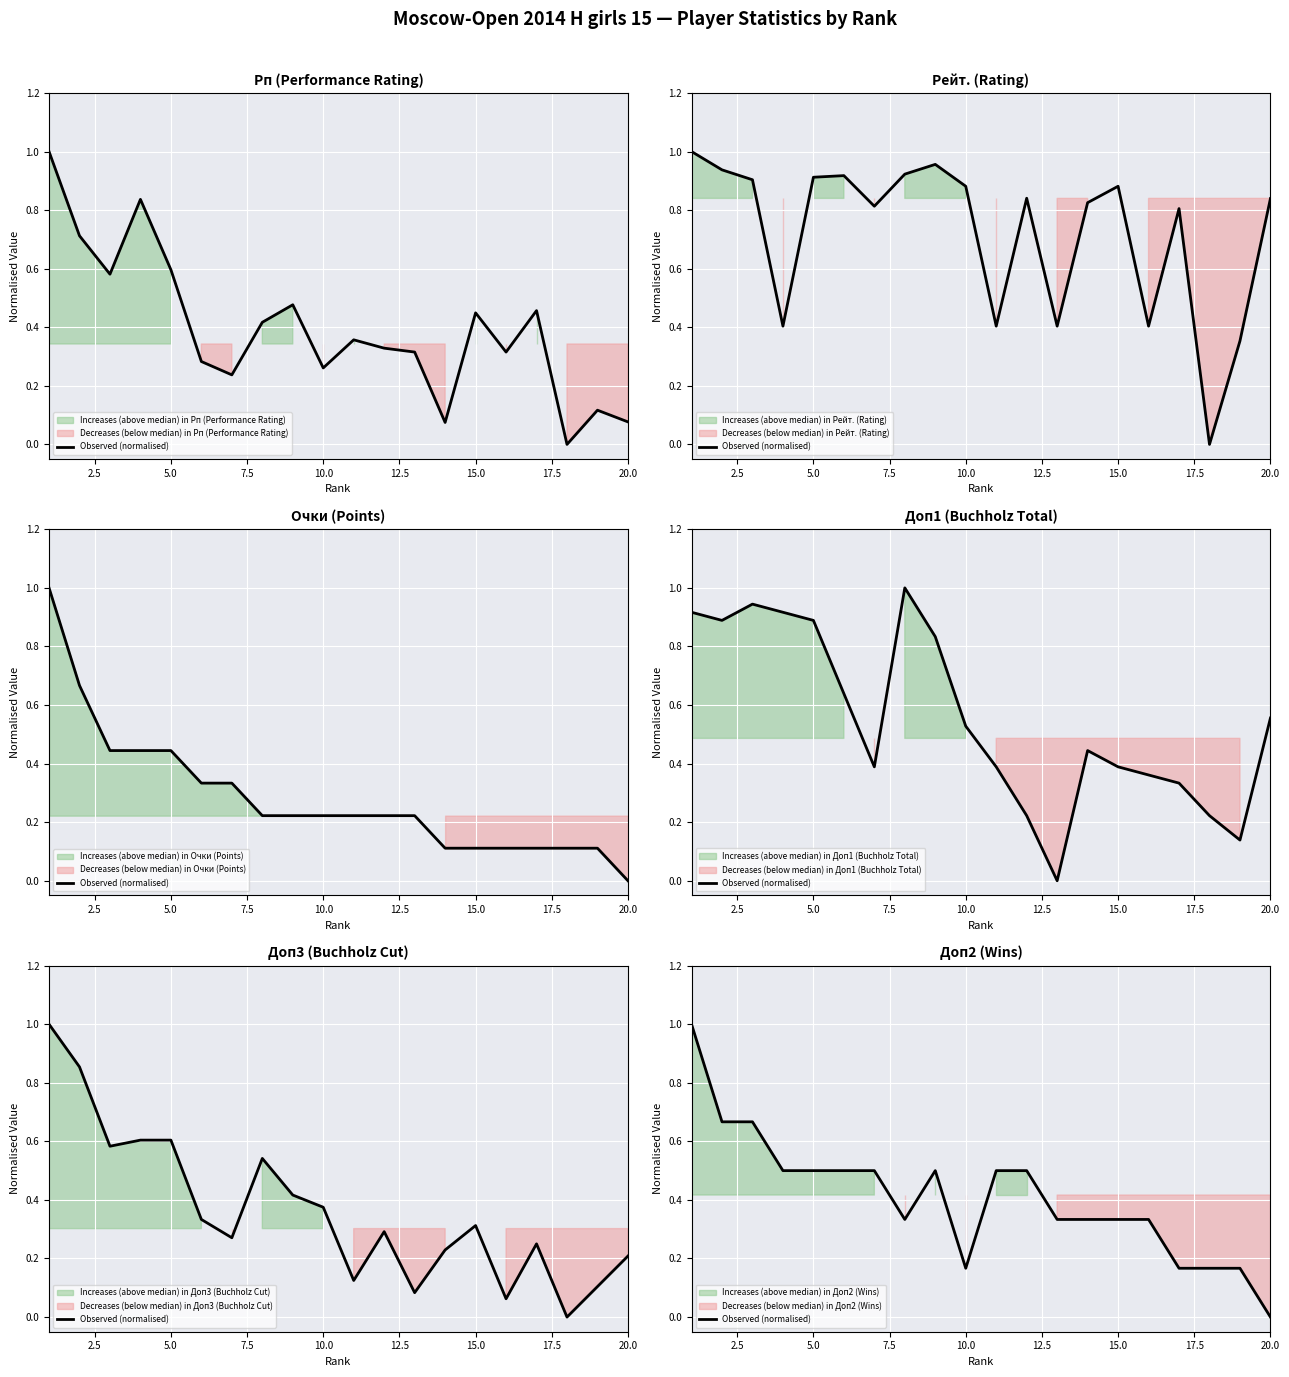

How many distinct data groups are displayed?

1